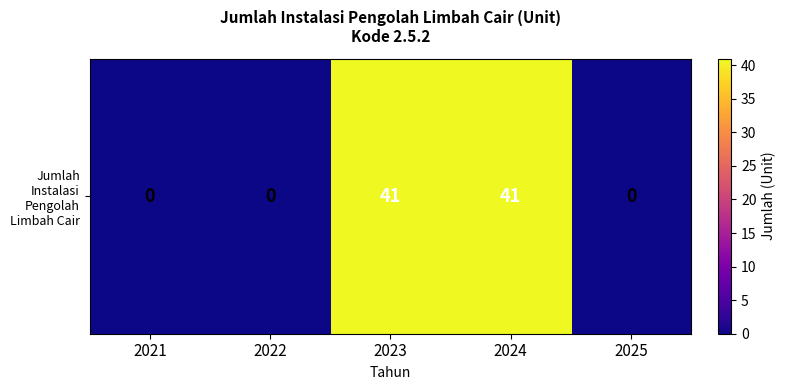

How many series are shown in this chart?

1